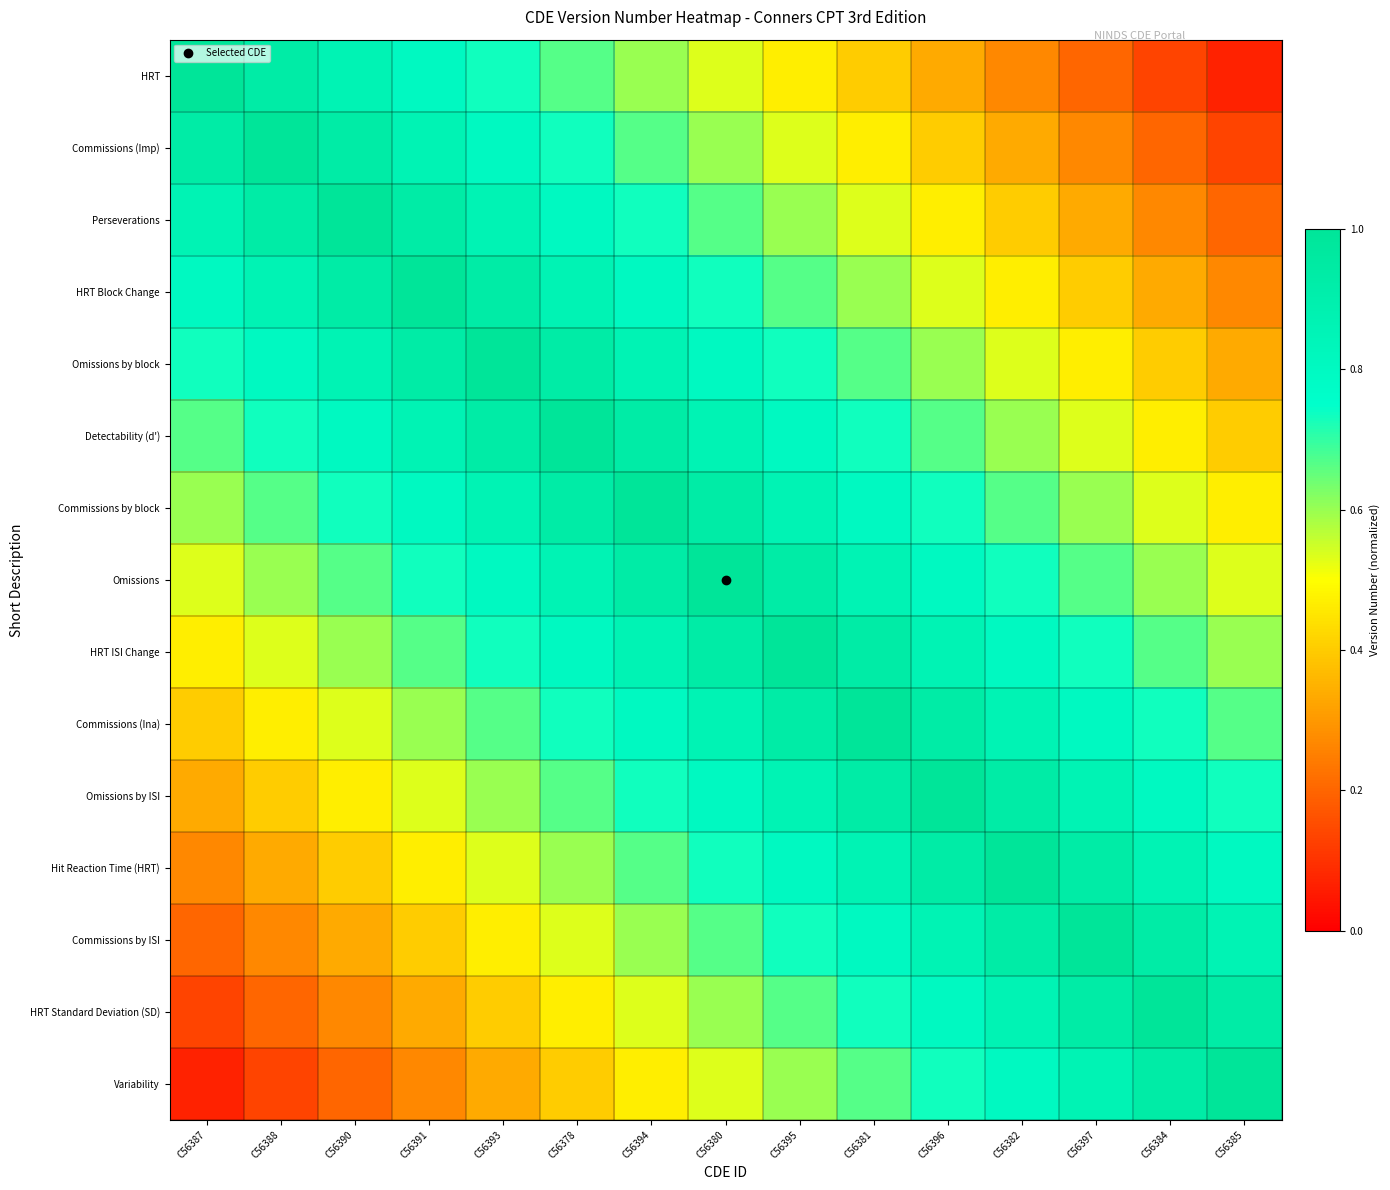

Rank the series at C56390 from lowest to highest value.

Variability, HRT Standard Deviation (SD), Commissions by ISI, Hit Reaction Time (HRT), Omissions by ISI, Commissions (Ina), HRT ISI Change, Omissions, Commissions by block, Detectability (d'), HRT, Omissions by block, Commissions (Imp), HRT Block Change, Perseverations